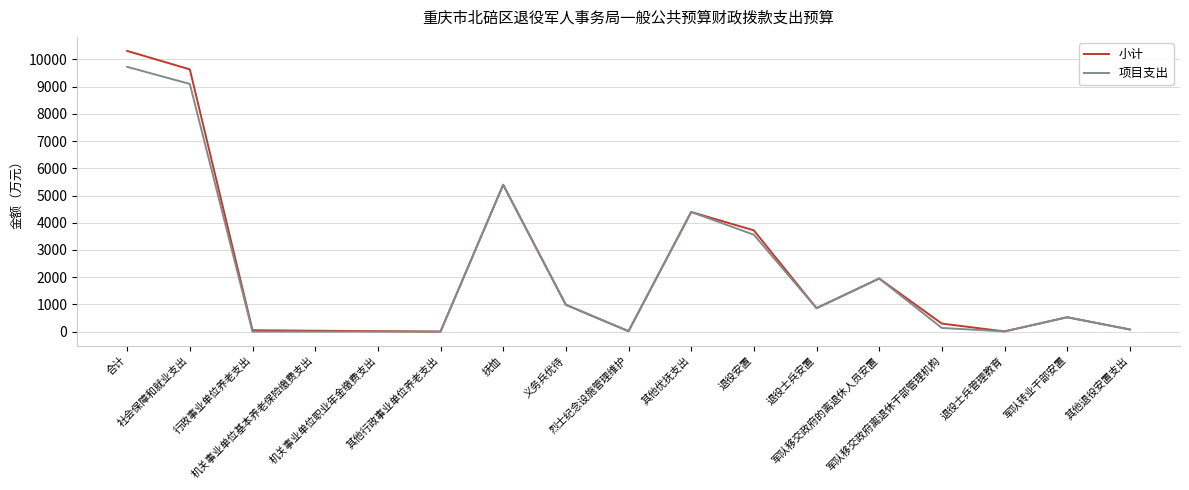

What is the maximum value for 项目支出?

9730.0